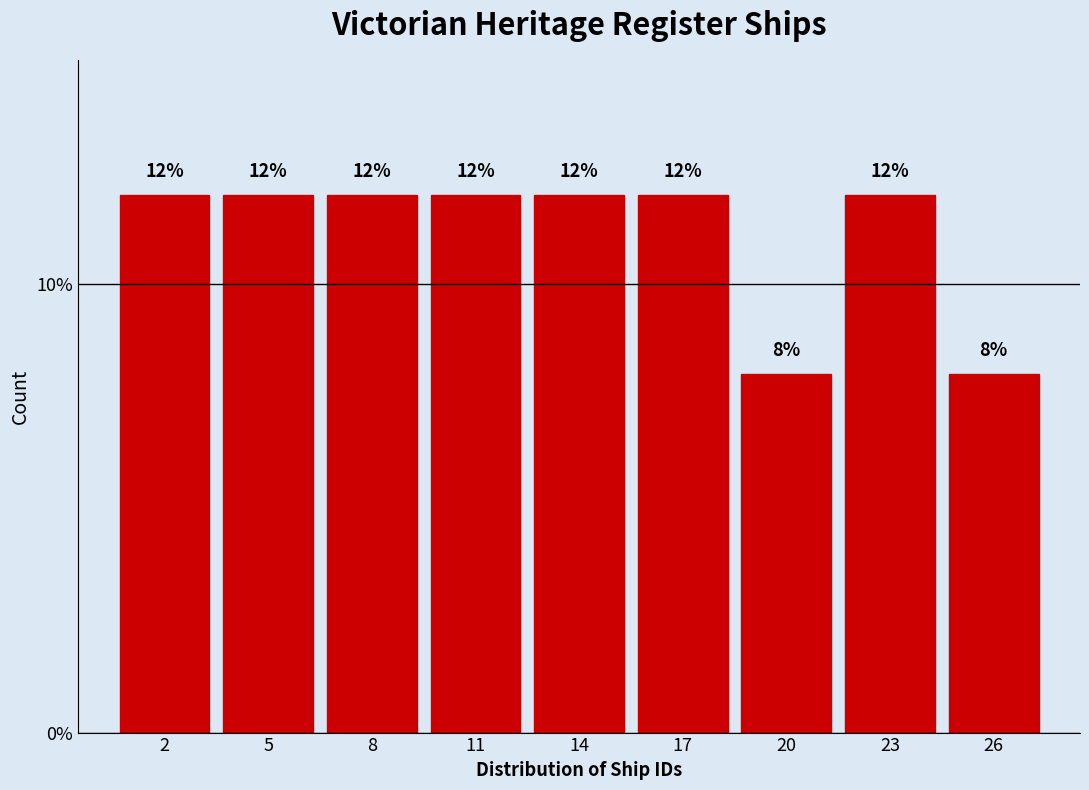

Reading left to right, extract all data points from this chart.

12	12	12	12	12	12	8	12	8